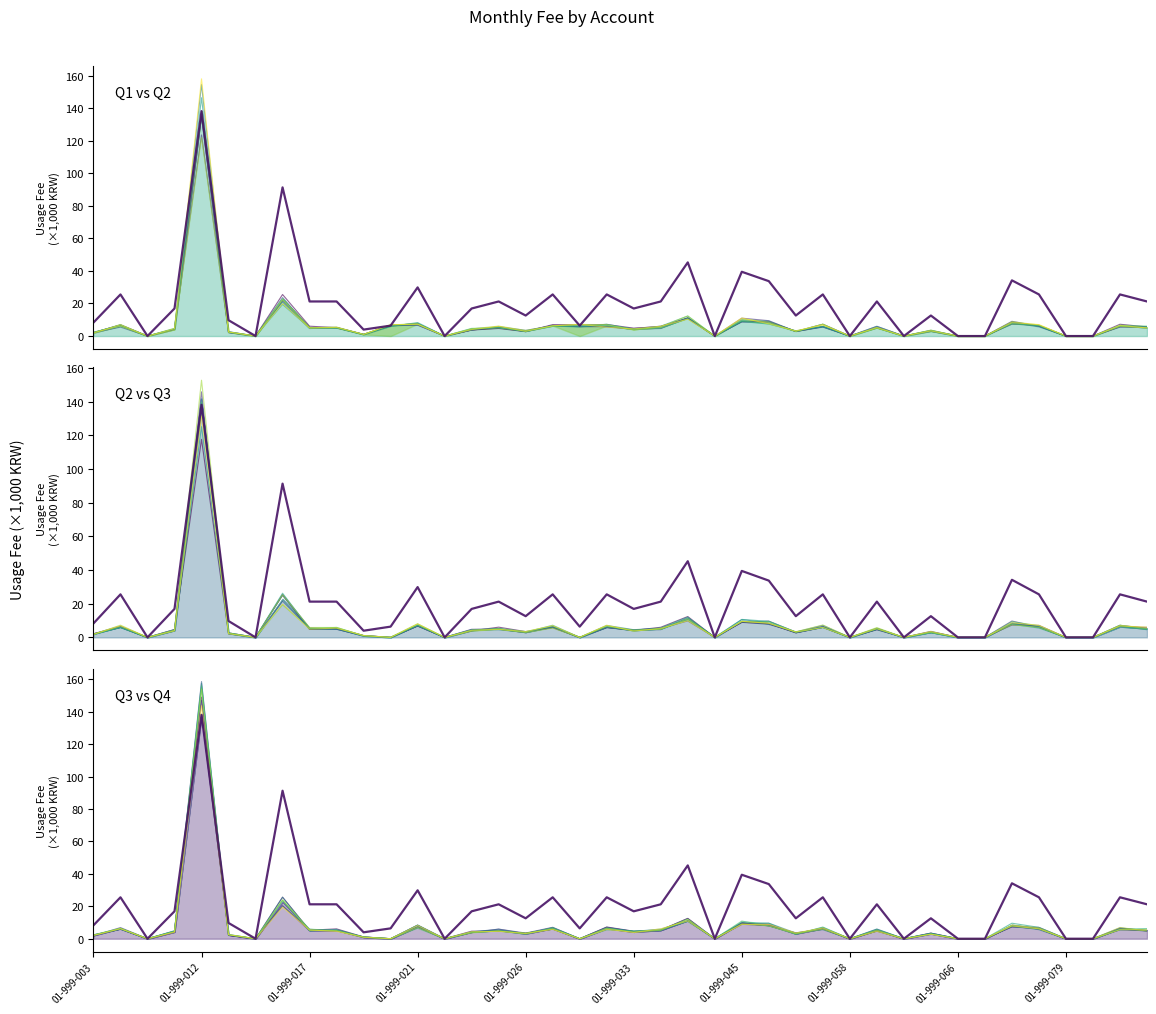

What is the value of the 9월사용료_band0 point at the 4th from the left?

4.1